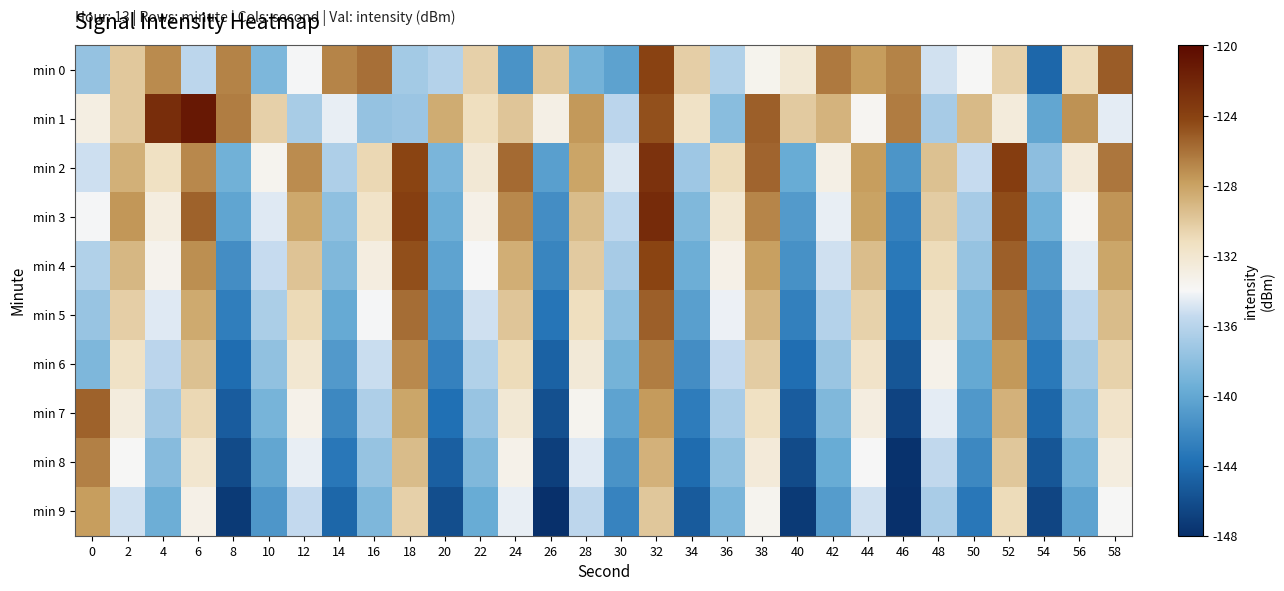

Reading left to right, transcribe all the data shown in this chart.

min 0: 0=-137.6	2=-130.0	4=-127.0	6=-135.9	8=-126.7	10=-138.8	12=-134.1	14=-126.8	16=-125.9	18=-137.0	20=-136.2	22=-130.4	24=-141.4	26=-129.9	28=-139.2	30=-140.4	32=-124.1	34=-130.3	36=-136.3	38=-133.5	40=-132.2	42=-126.3	44=-127.8	46=-126.7	48=-135.1	50=-133.9	52=-130.4	54=-144.4	56=-131.0	58=-125.2
min 1: 0=-132.9	2=-130.0	4=-122.6	6=-121.0	8=-126.5	10=-130.4	12=-136.8	14=-134.4	16=-137.6	18=-137.4	20=-128.5	22=-131.2	24=-129.8	26=-133.1	28=-127.6	30=-135.9	32=-124.7	34=-131.5	36=-138.2	38=-125.3	40=-130.1	42=-128.9	44=-133.7	46=-126.4	48=-136.8	50=-129.2	52=-132.6	54=-140.1	56=-127.3	58=-134.5
min 2: 0=-135.2	2=-128.7	4=-131.4	6=-126.9	8=-139.3	10=-133.6	12=-127.1	14=-136.5	16=-130.8	18=-124.2	20=-138.9	22=-132.3	24=-125.7	26=-140.6	28=-128.1	30=-134.8	32=-122.9	34=-137.2	36=-131.0	38=-125.5	40=-139.7	42=-133.1	44=-127.8	46=-141.3	48=-129.6	50=-135.4	52=-123.7	54=-138.0	56=-132.5	58=-126.2
min 3: 0=-134.1	2=-127.5	4=-132.8	6=-125.4	8=-140.2	10=-134.7	12=-128.3	14=-137.9	16=-131.6	18=-123.8	20=-139.5	22=-133.2	24=-126.9	26=-141.8	28=-129.3	30=-135.7	32=-122.4	34=-138.6	36=-132.1	38=-126.8	40=-140.9	42=-134.4	44=-128.0	46=-142.6	48=-130.2	50=-136.8	52=-124.5	54=-139.2	56=-133.8	58=-127.4
min 4: 0=-136.3	2=-129.1	4=-133.5	6=-127.2	8=-141.8	10=-135.4	12=-129.7	14=-138.6	16=-132.9	18=-124.6	20=-140.3	22=-134.0	24=-128.6	26=-142.4	28=-130.1	30=-136.8	32=-124.2	34=-139.5	36=-133.2	38=-127.9	40=-141.6	42=-135.1	44=-129.4	46=-143.2	48=-131.0	50=-137.6	52=-125.3	54=-140.9	56=-134.6	58=-128.2
min 5: 0=-137.5	2=-130.3	4=-134.7	6=-128.4	8=-142.9	10=-136.6	12=-130.9	14=-139.8	16=-134.1	18=-125.8	20=-141.4	22=-135.1	24=-129.8	26=-143.5	28=-131.2	30=-137.9	32=-125.3	34=-140.6	36=-134.3	38=-129.0	40=-142.7	42=-136.2	44=-130.5	46=-144.3	48=-132.1	50=-138.7	52=-126.4	54=-142.0	56=-135.7	58=-129.3
min 6: 0=-138.7	2=-131.5	4=-135.9	6=-129.6	8=-144.0	10=-137.8	12=-132.1	14=-141.0	16=-135.3	18=-127.0	20=-142.6	22=-136.3	24=-131.0	26=-144.7	28=-132.4	30=-139.1	32=-126.5	34=-141.8	36=-135.5	38=-130.2	40=-143.9	42=-137.4	44=-131.7	46=-145.5	48=-133.3	50=-139.9	52=-127.6	54=-143.2	56=-136.9	58=-130.5
min 7: 0=-125.4	2=-132.7	4=-137.1	6=-130.8	8=-145.1	10=-139.0	12=-133.3	14=-142.2	16=-136.5	18=-128.2	20=-143.8	22=-137.5	24=-132.2	26=-145.9	28=-133.6	30=-140.3	32=-127.7	34=-143.0	36=-136.7	38=-131.4	40=-145.1	42=-138.6	44=-132.9	46=-146.7	48=-134.5	50=-141.1	52=-128.8	54=-144.4	56=-138.1	58=-131.7
min 8: 0=-126.6	2=-133.9	4=-138.3	6=-132.0	8=-146.2	10=-140.1	12=-134.4	14=-143.3	16=-137.6	18=-129.3	20=-144.9	22=-138.6	24=-133.3	26=-147.0	28=-134.7	30=-141.4	32=-128.8	34=-144.1	36=-137.8	38=-132.5	40=-146.2	42=-139.7	44=-134.0	46=-147.8	48=-135.6	50=-142.2	52=-129.9	54=-145.5	56=-139.2	58=-132.8
min 9: 0=-127.8	2=-135.1	4=-139.5	6=-133.2	8=-147.3	10=-141.2	12=-135.5	14=-144.4	16=-138.7	18=-130.4	20=-146.0	22=-139.7	24=-134.4	26=-148.1	28=-135.8	30=-142.5	32=-129.9	34=-145.2	36=-138.9	38=-133.6	40=-147.3	42=-140.8	44=-135.1	46=-148.9	48=-136.7	50=-143.3	52=-131.0	54=-146.6	56=-140.3	58=-133.9